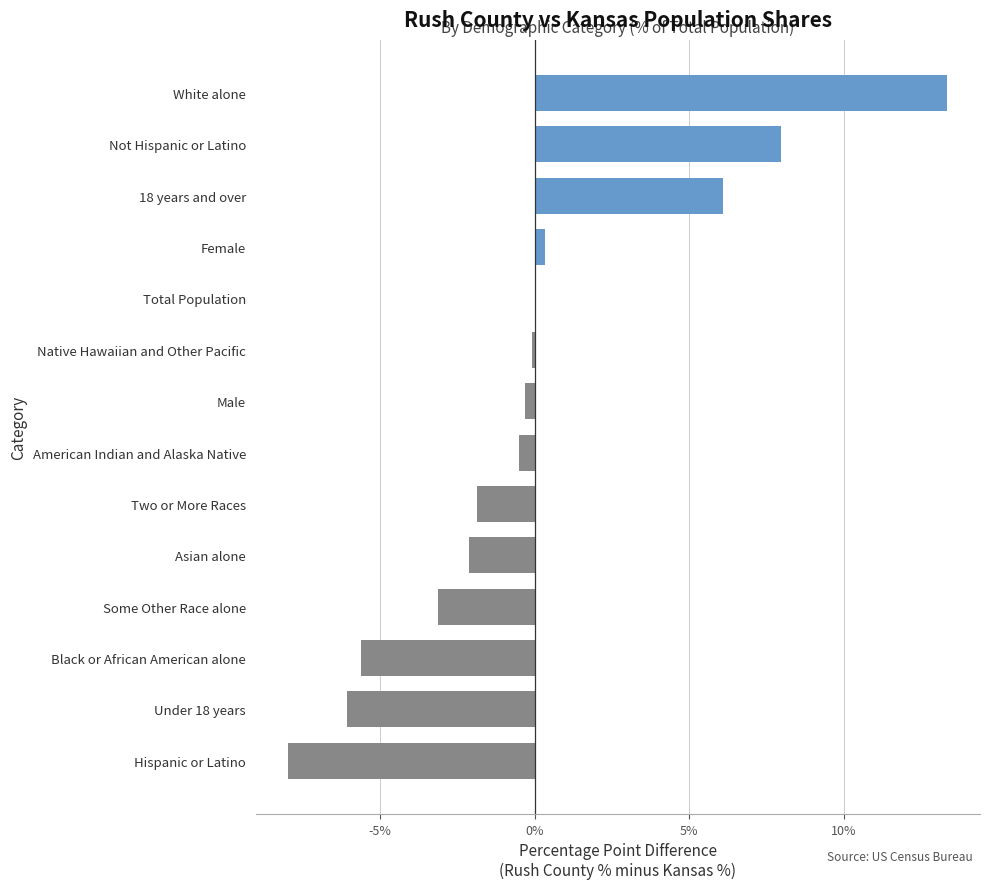

Between Female and Male, which is larger?

Female